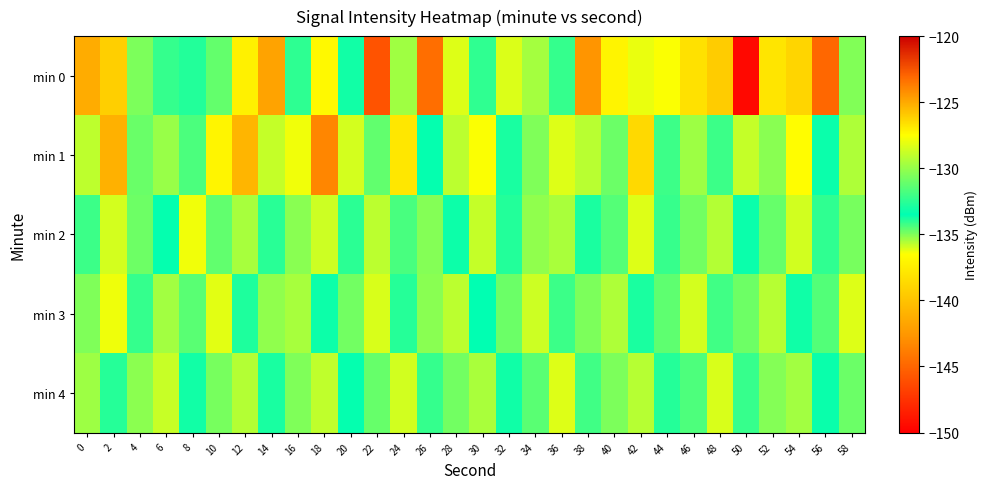

How many distinct data groups are displayed?

5